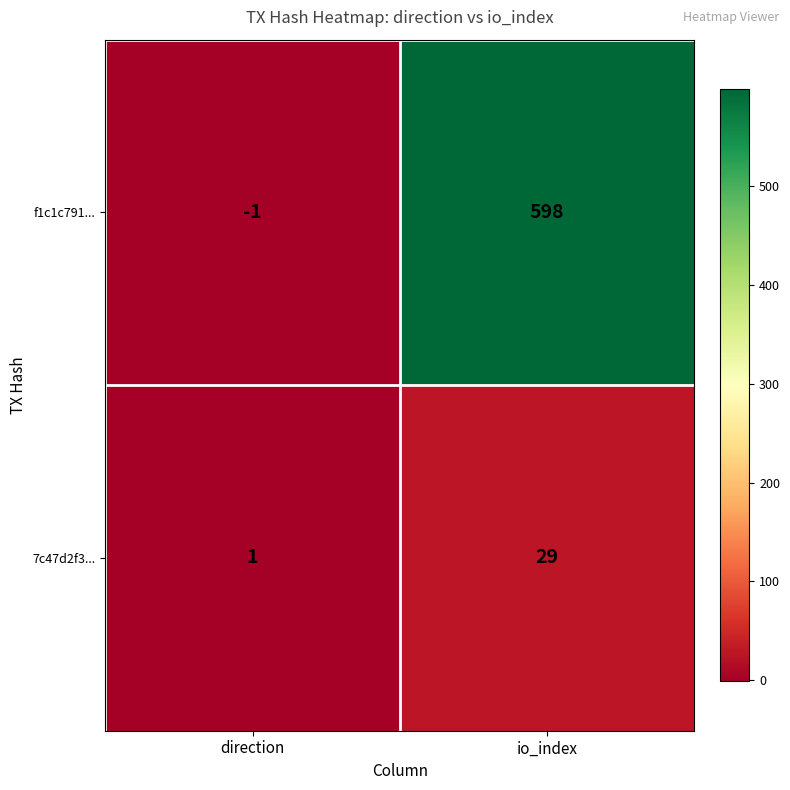

What is the sum of the f1c1c791... values at direction and io_index?

597